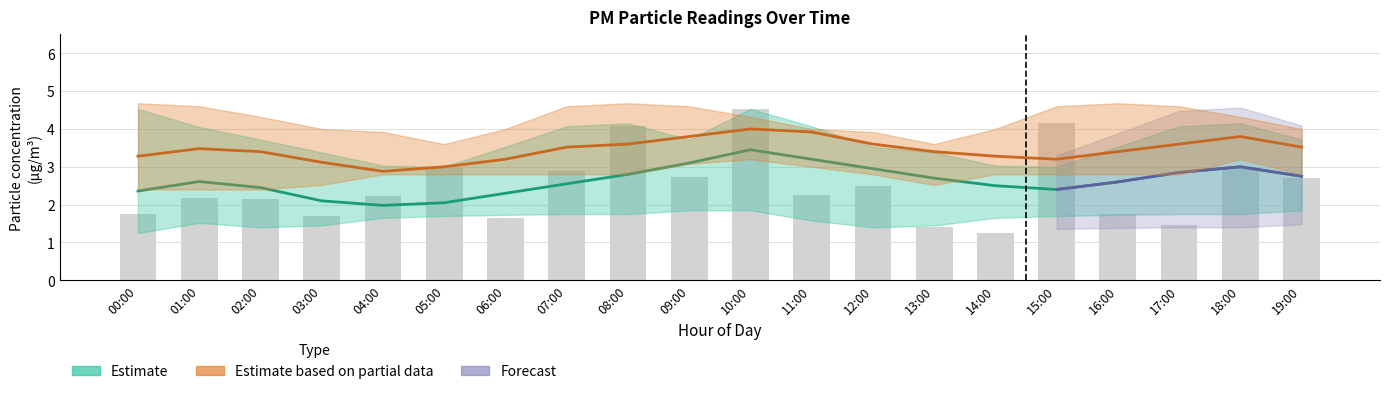

At which label does P1 reach its minimum?

04:00